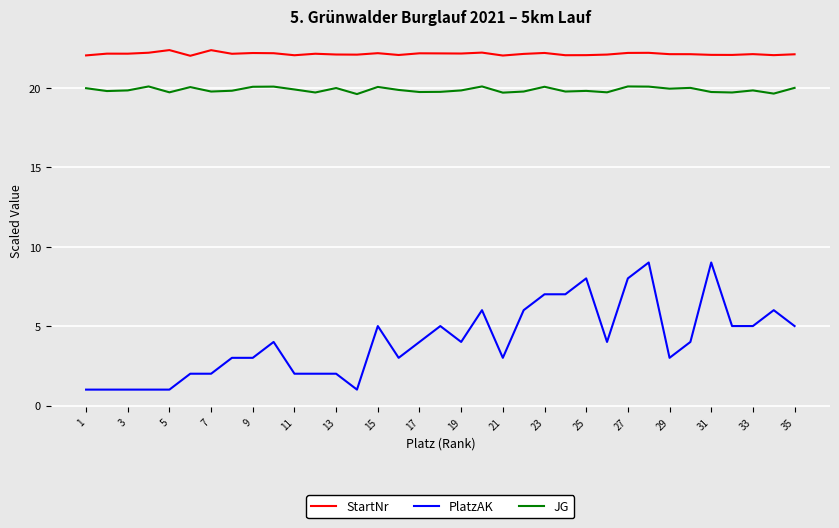

Which series has the largest range (max minus min)?

PlatzAK